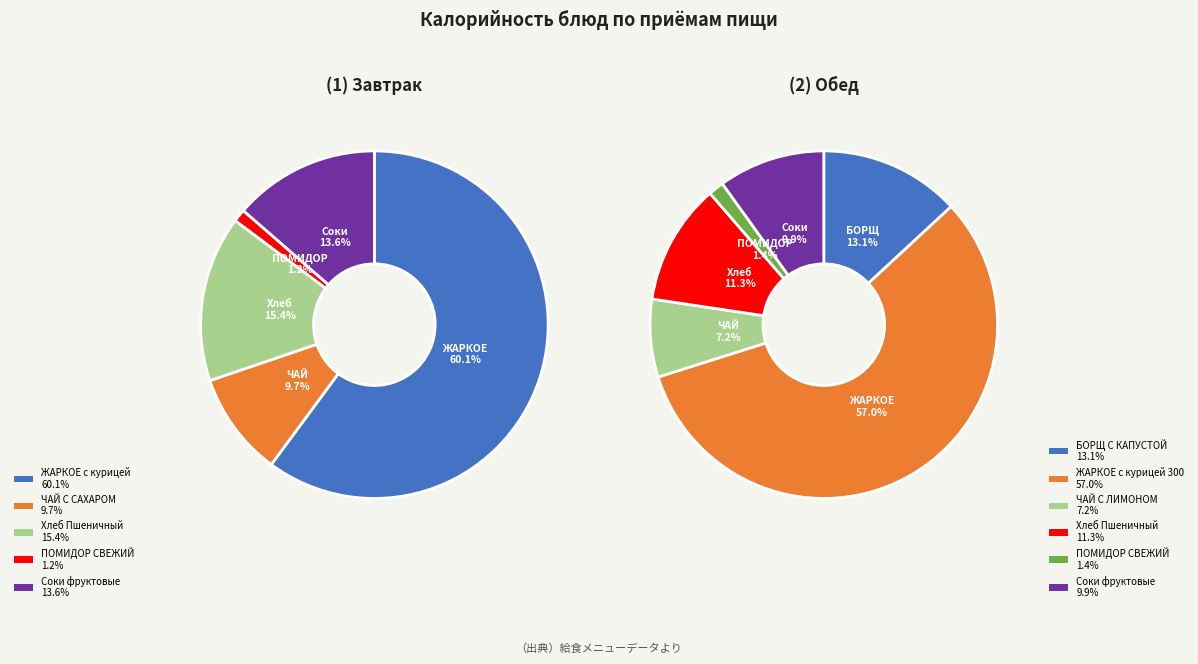

Does соки овощные фруктовые (обед) represent more than half of the total?

No